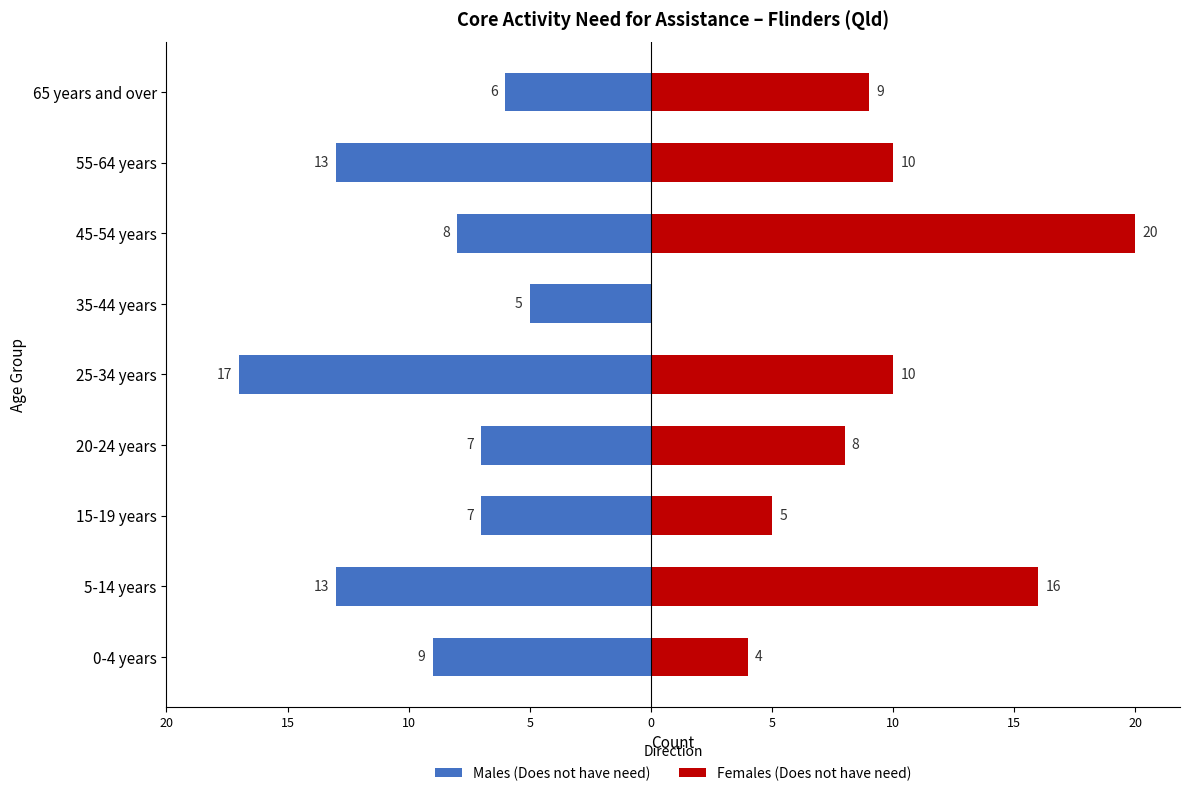

List the series in order of their peak value, highest first.

Females (Does not have need), Males (Does not have need)